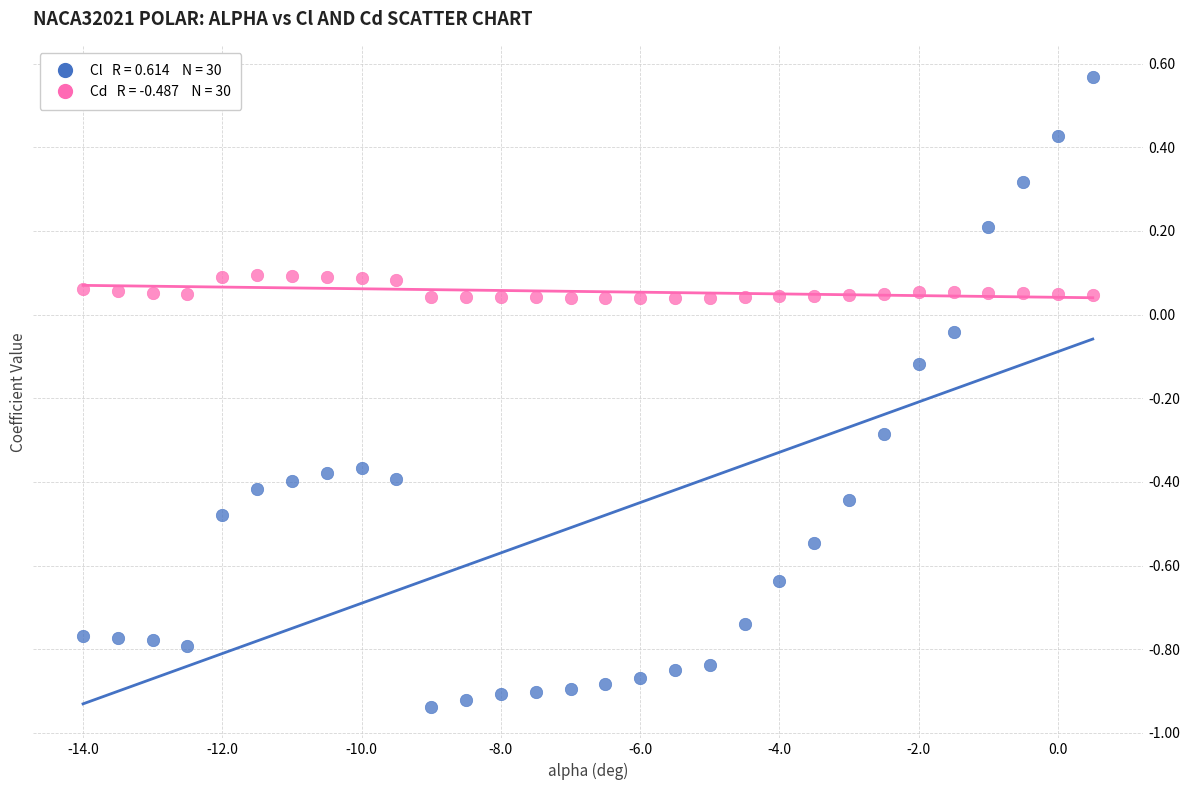

Across all data points, what is the range of Y values (max minus min)?

1.5